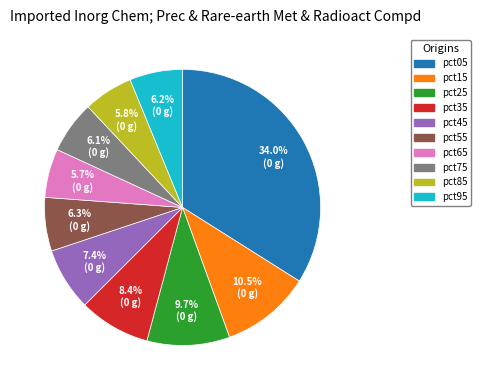

Count the number of slices in the pie.

10